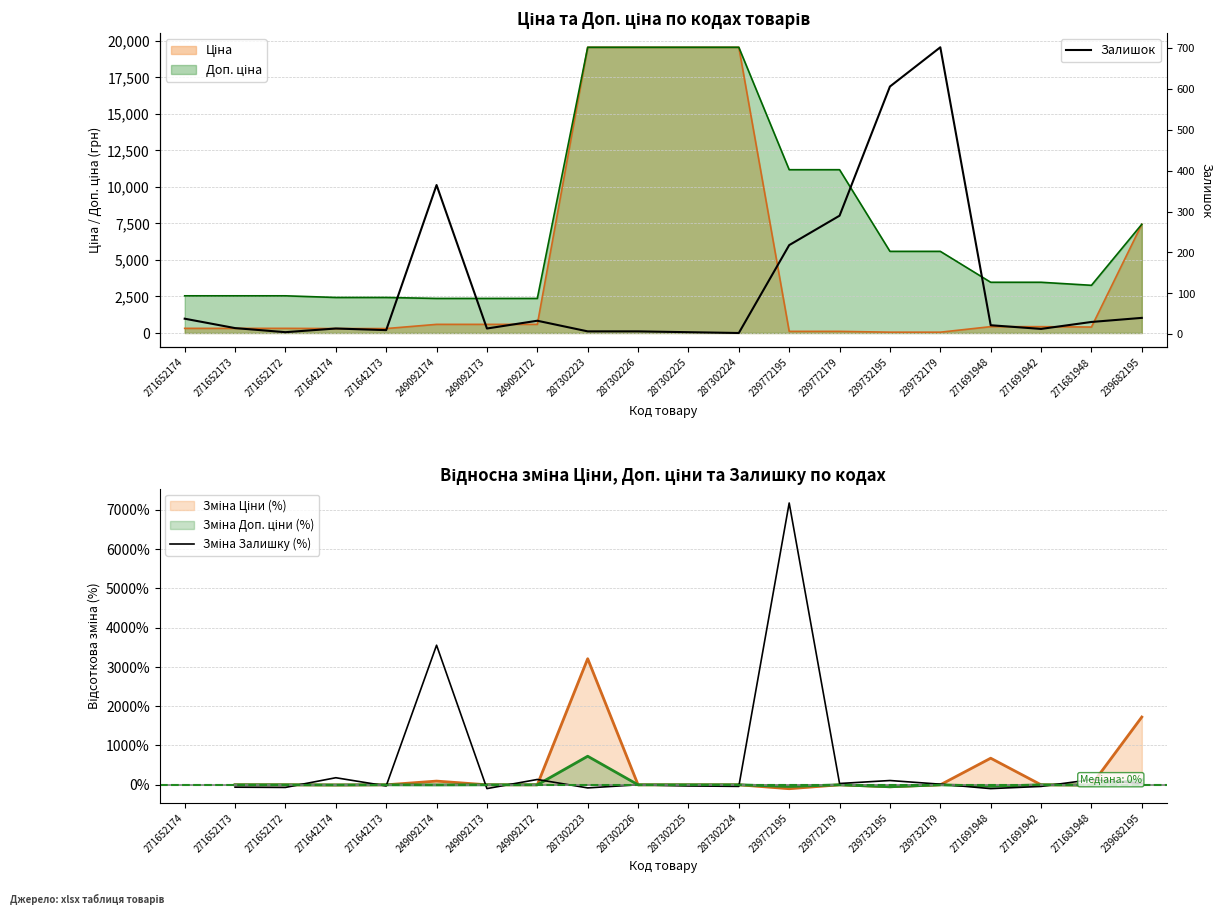

What is the spread (max minus min) of values at 239732179?

686.2